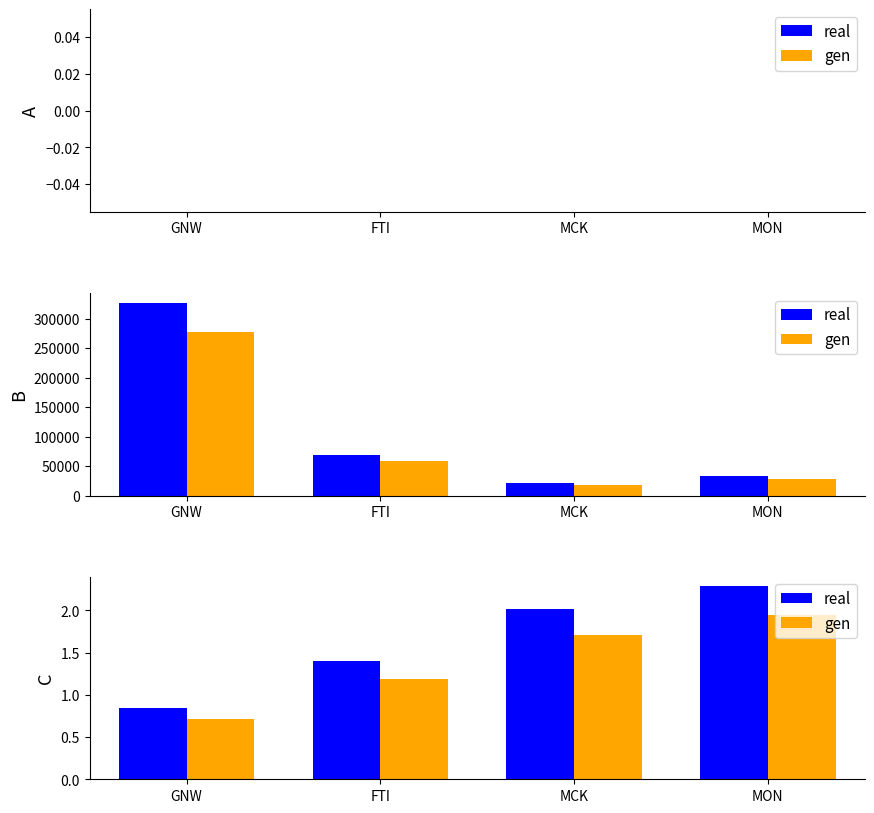

How many values in the real series are below 2?

2